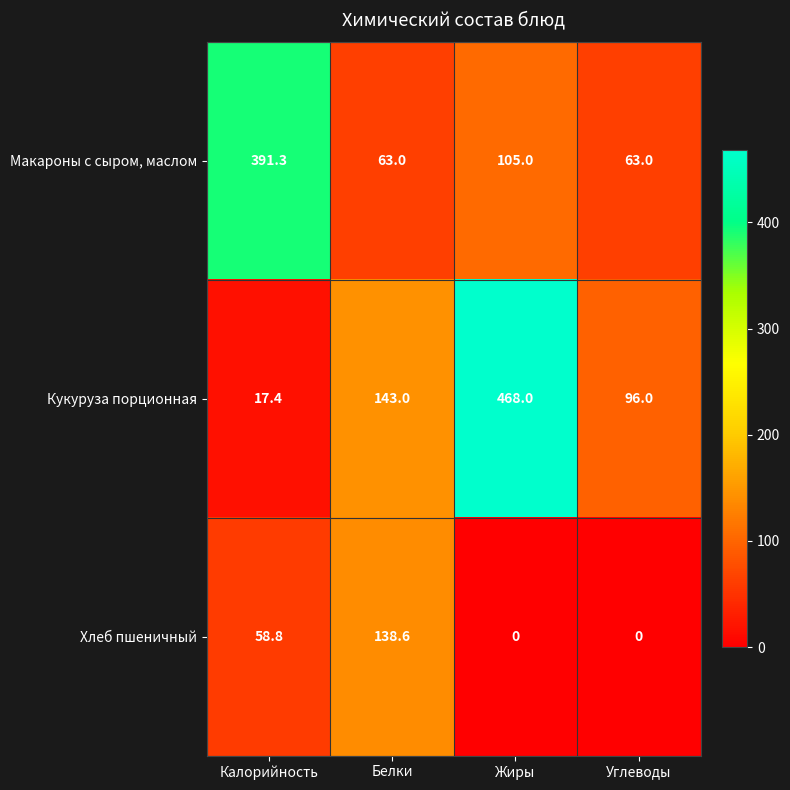

At how many categories does at least one series exceed 346?

2